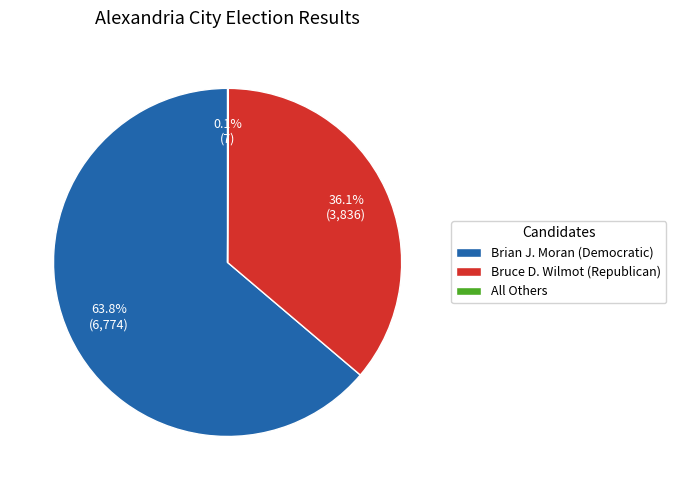

Which slice is the largest?

Brian J. Moran (Democratic)